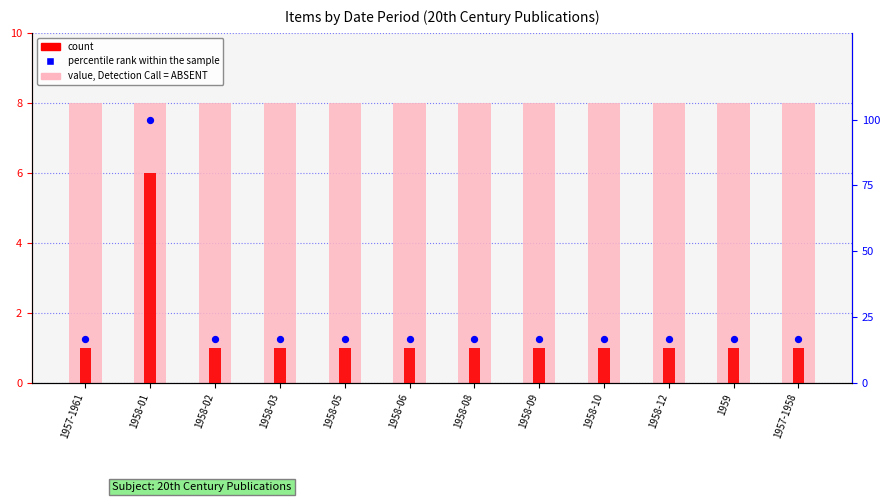

At which category is the sum across all series the highest?

1958-01